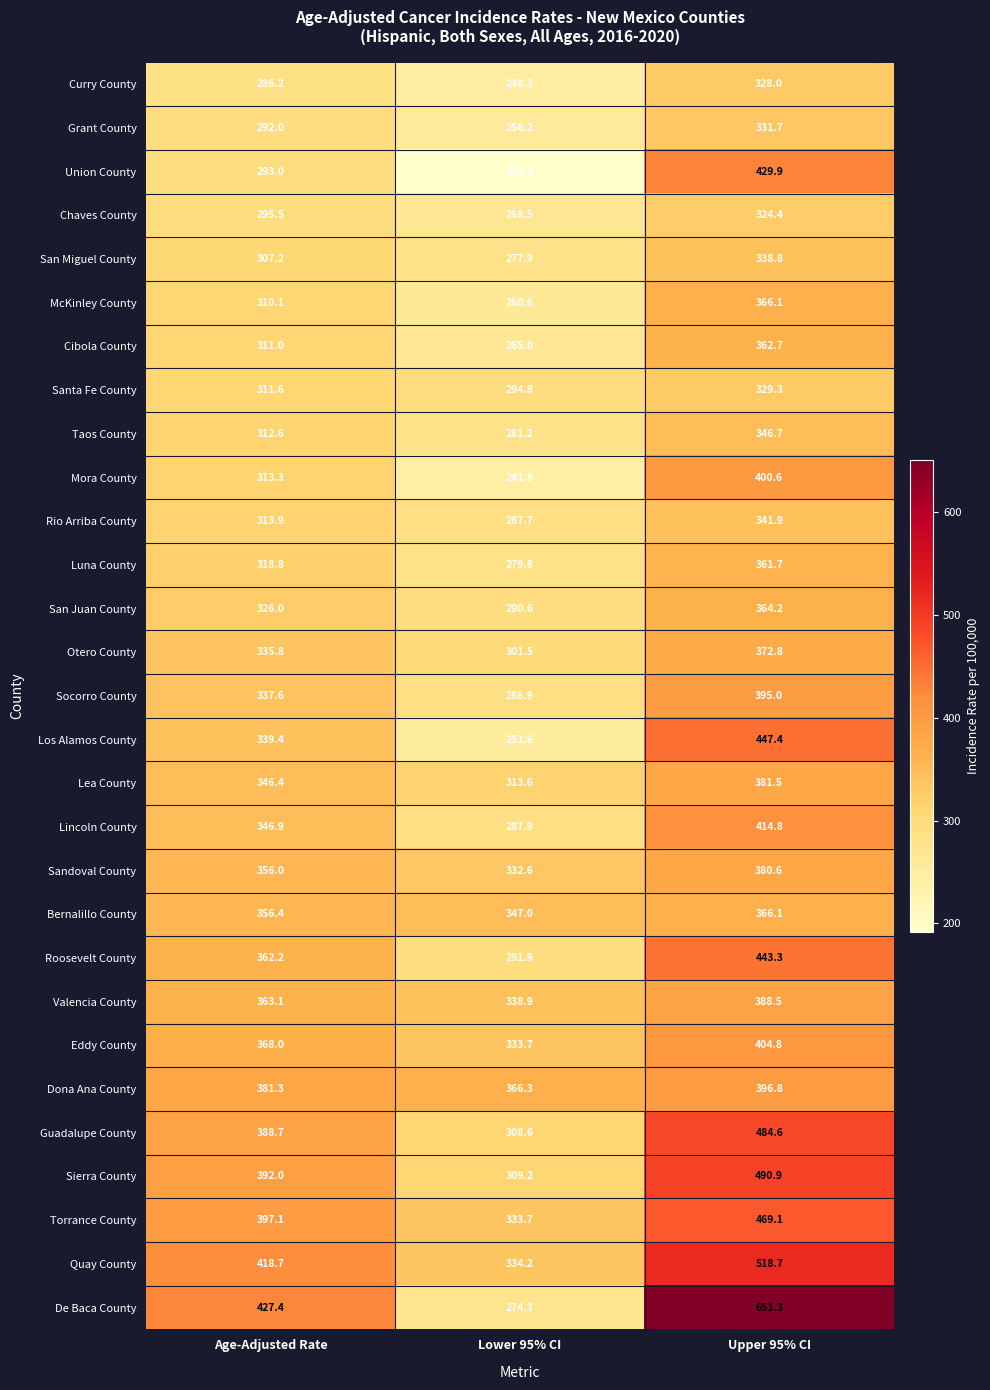

At how many categories does at least one series exceed 436?

1